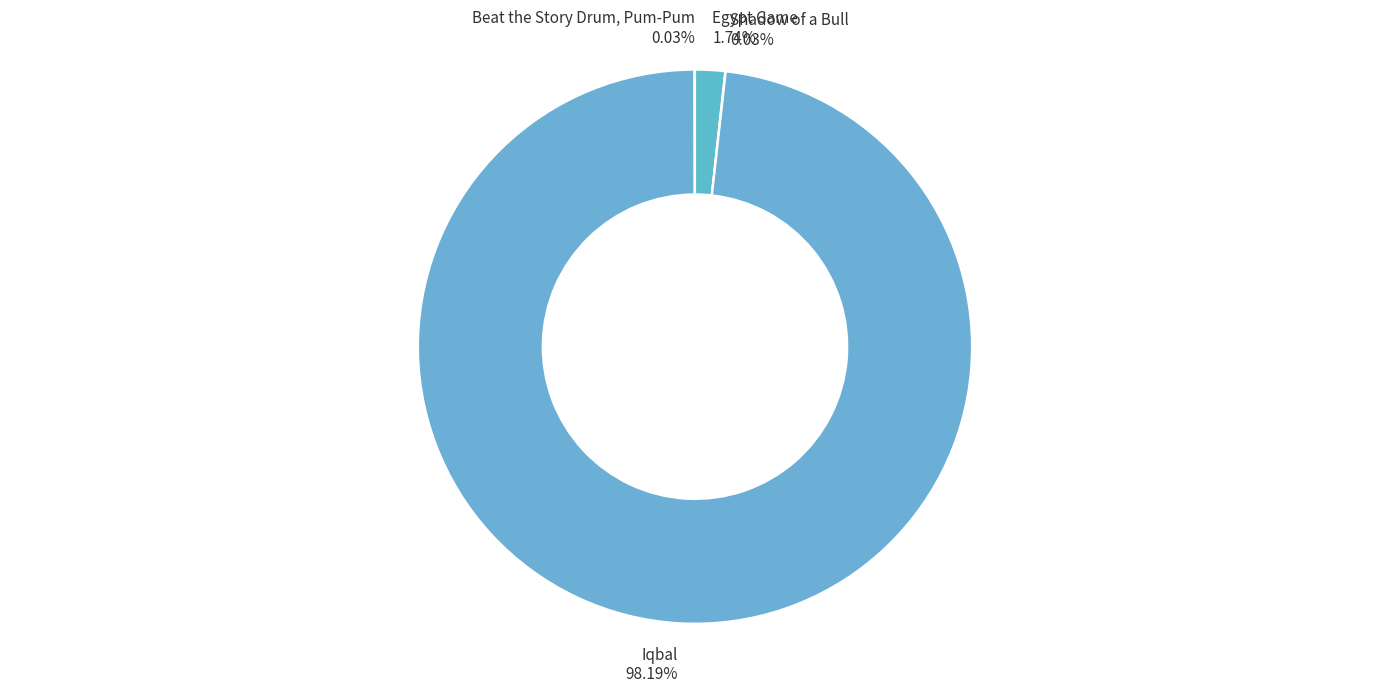

Does Iqbal account for over 50% of the chart?

Yes